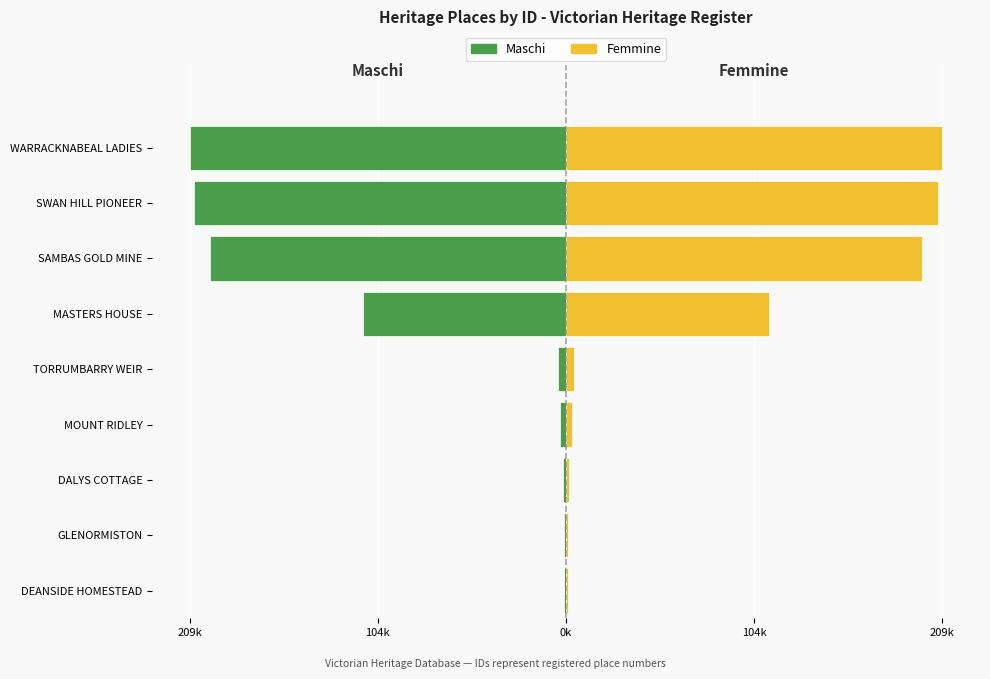

What is the difference between the highest and lowest values at GLENORMISTON?

2300